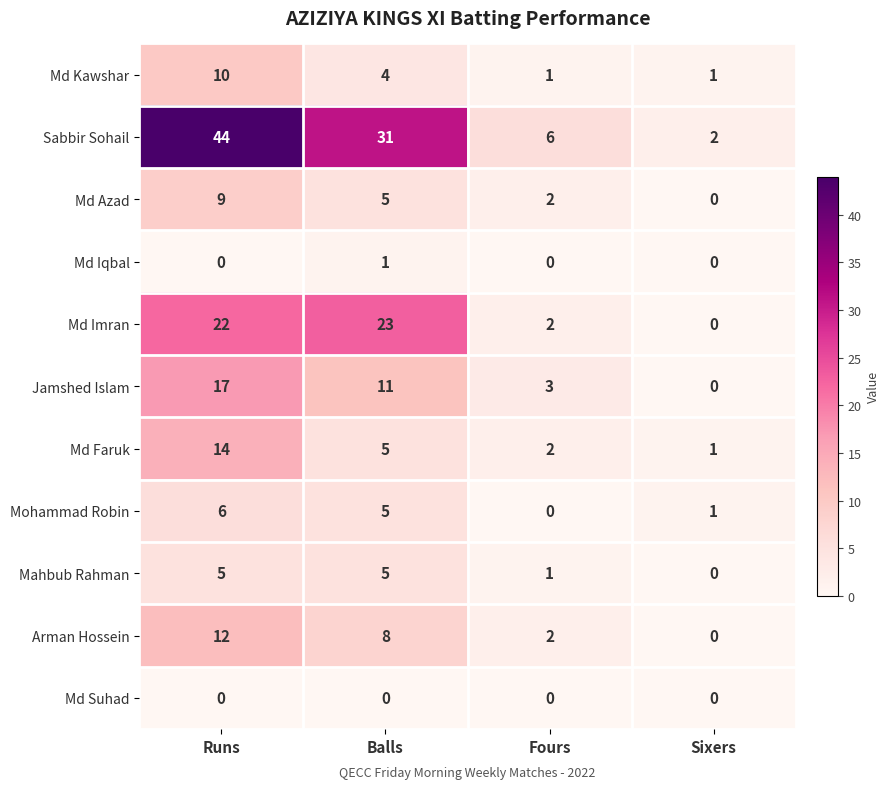

What is the difference between the highest and lowest values at Balls?

31